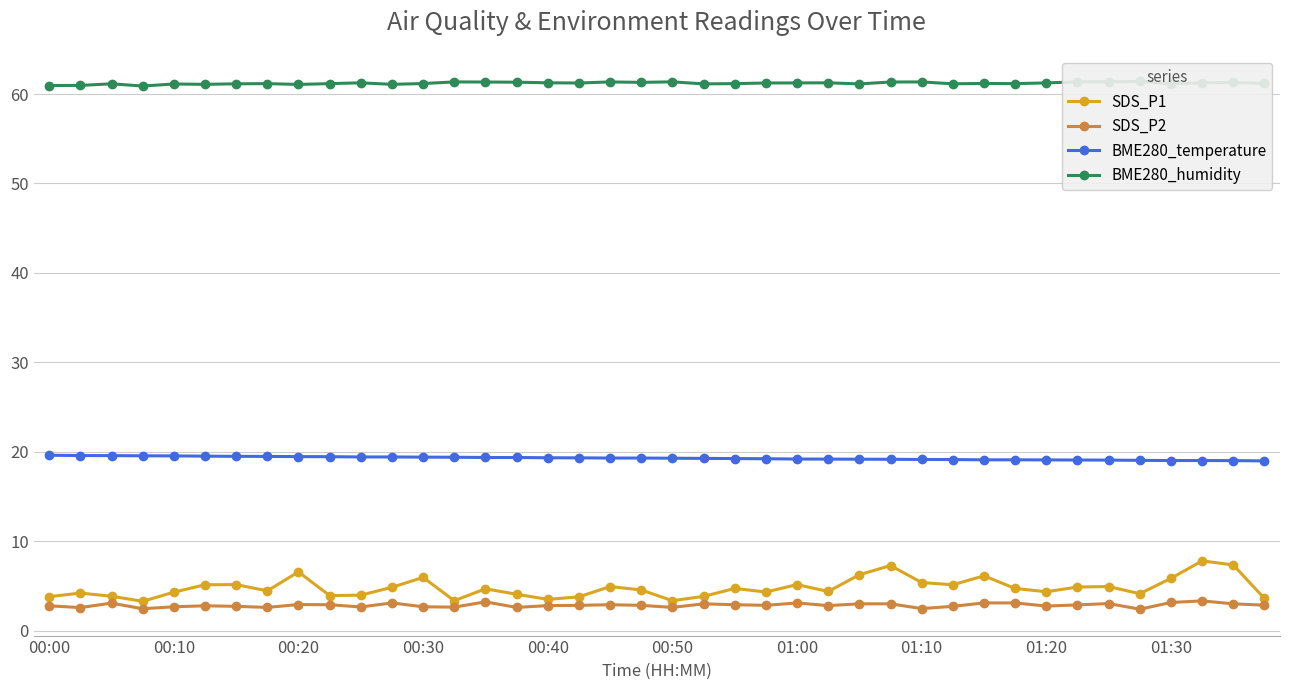

Does the chart display data point markers on the line(s)?

Yes